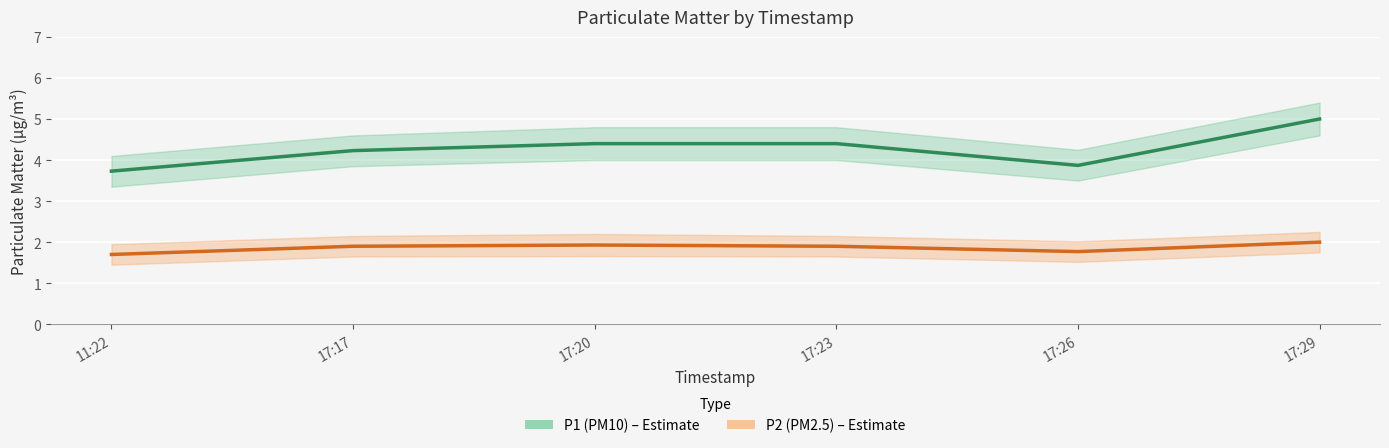

Is this an area chart (filled region under the line)?

No